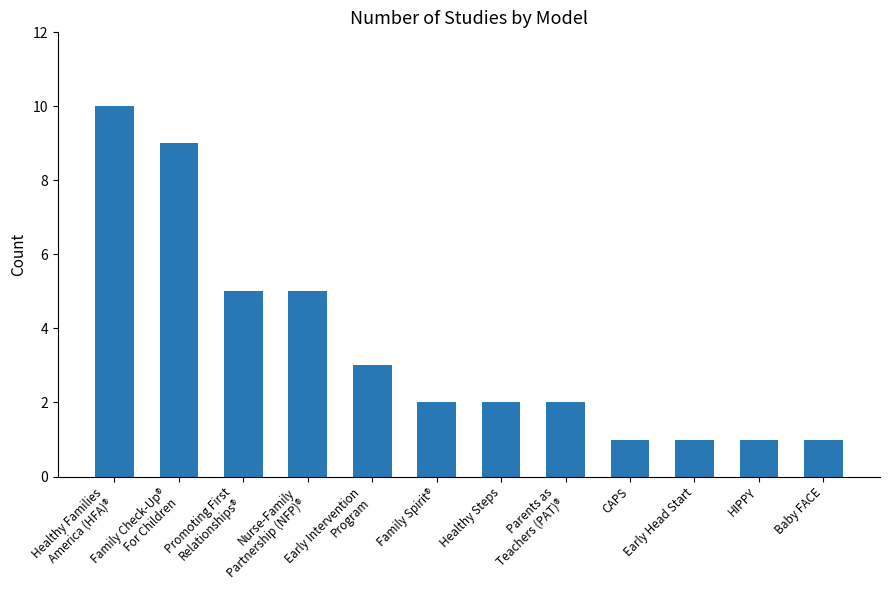

The chart shows a value of 1 at Nurse-Family
Partnership (NFP)®. True or false?

False